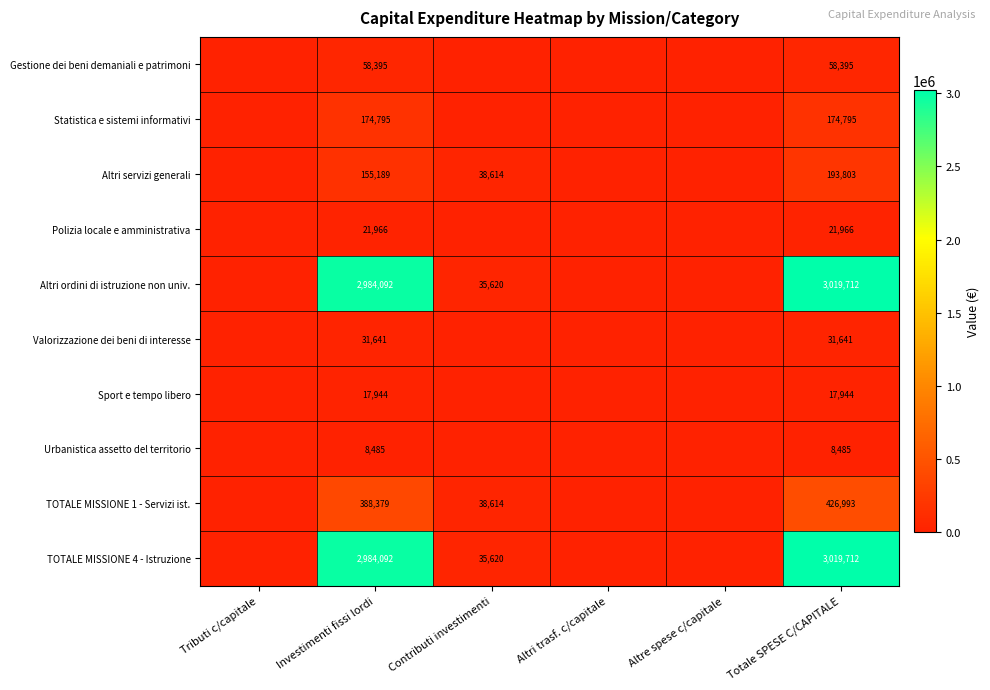

The Valorizzazione dei beni di interesse series shows 31641 at Totale SPESE C/CAPITALE. True or false?

True